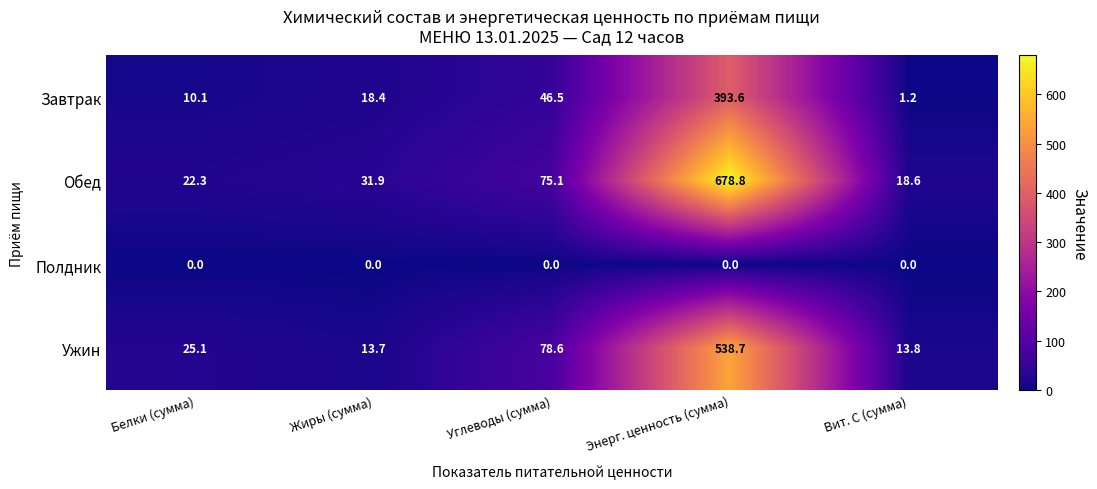

What is the approximate value of Обед at Жиры (сумма)?

31.9